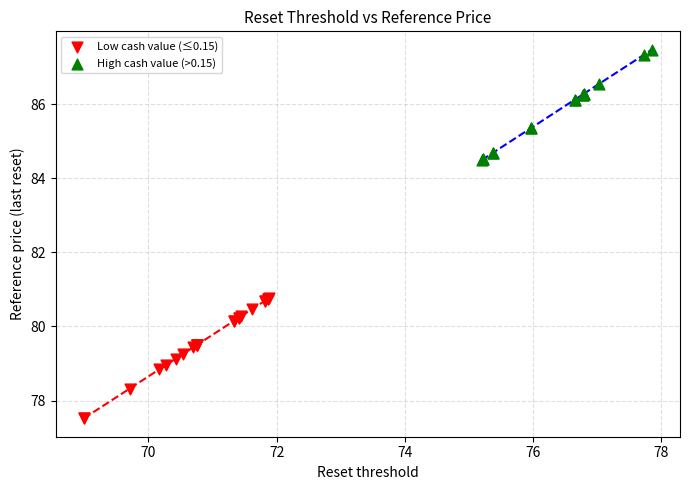

Which series has the largest Y range (max minus min)?

Low cash value (≤0.15)